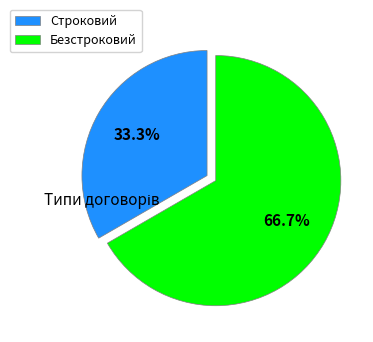

Which category has the smallest portion of the pie?

Строковий